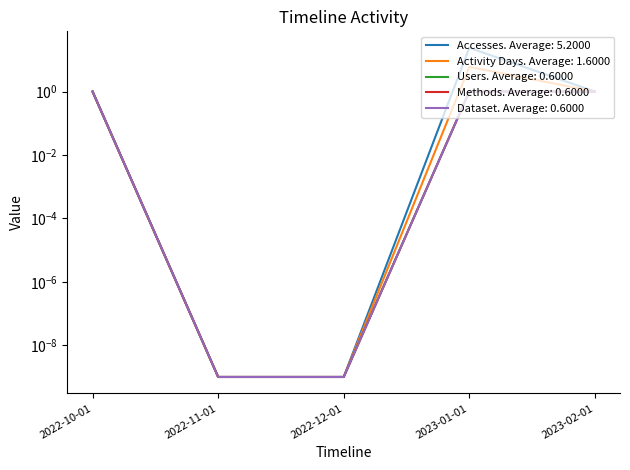

What is the highest value of the Activity Days series?

6.0